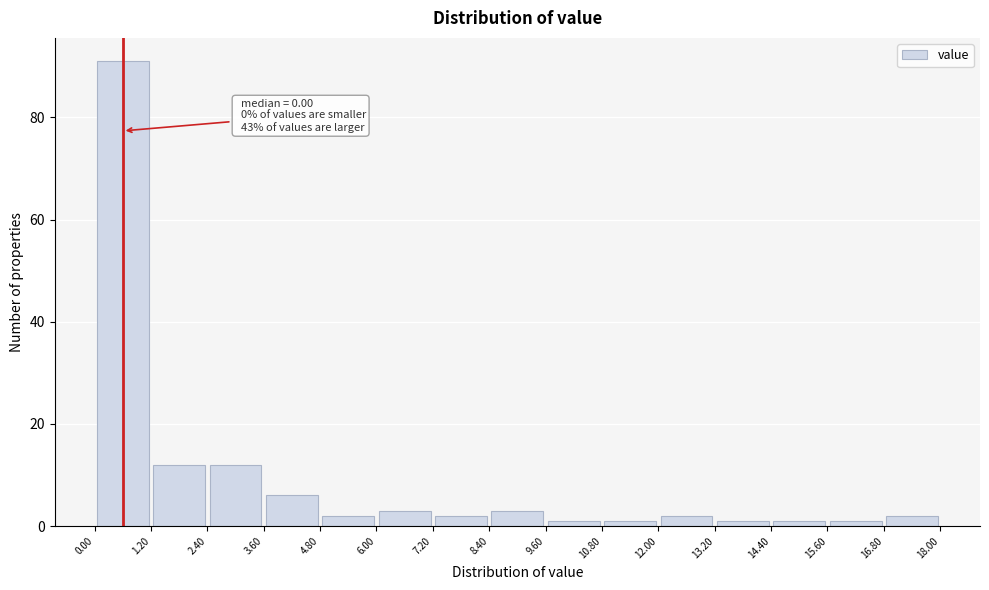

Over which range of the x-axis is the bar tallest?

0.00 to 1.20